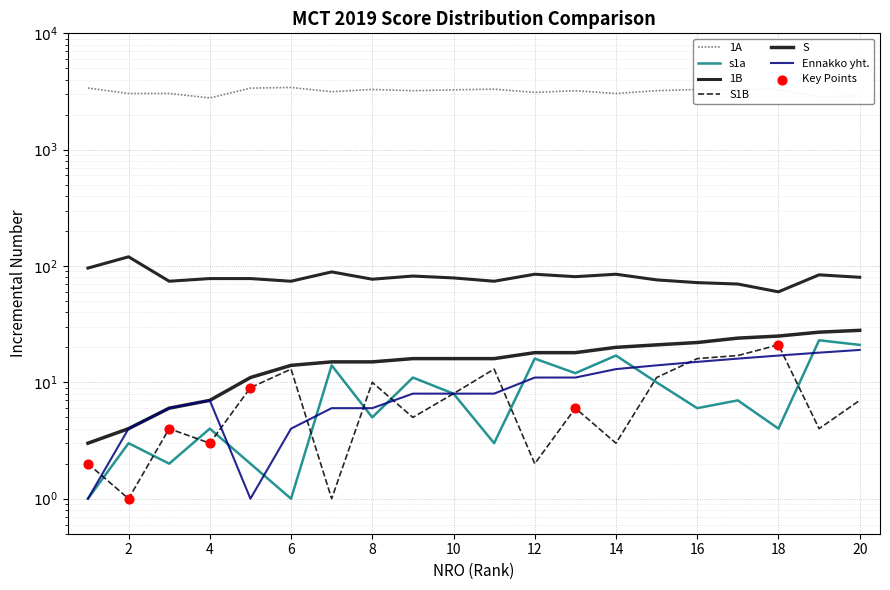

Which series contains the highest Y value?

1A